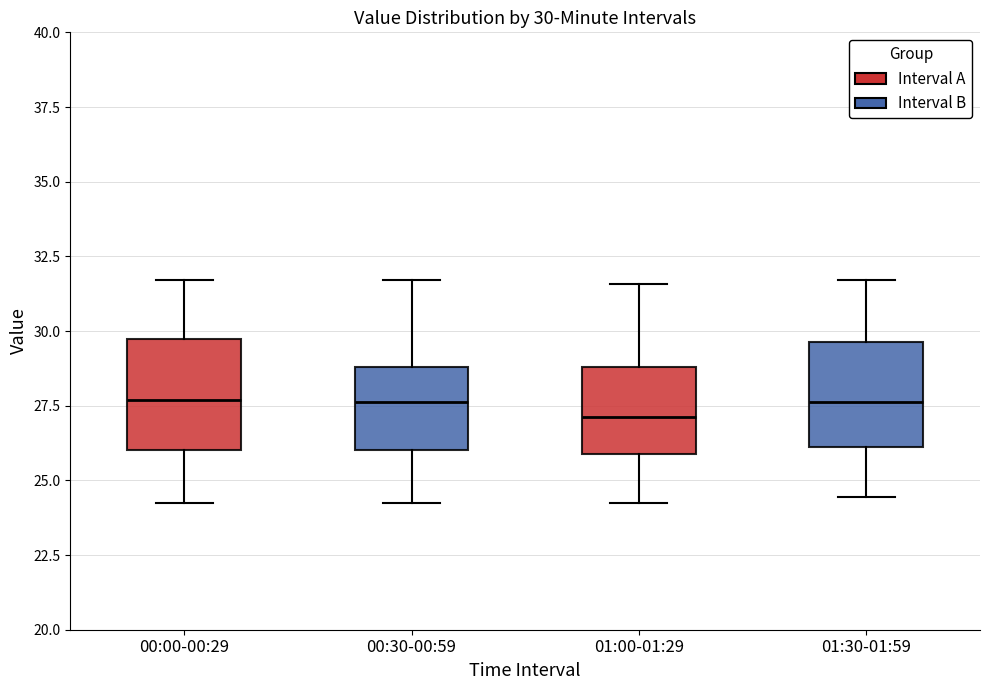

Which box's median line is the lowest?

01:00-01:29